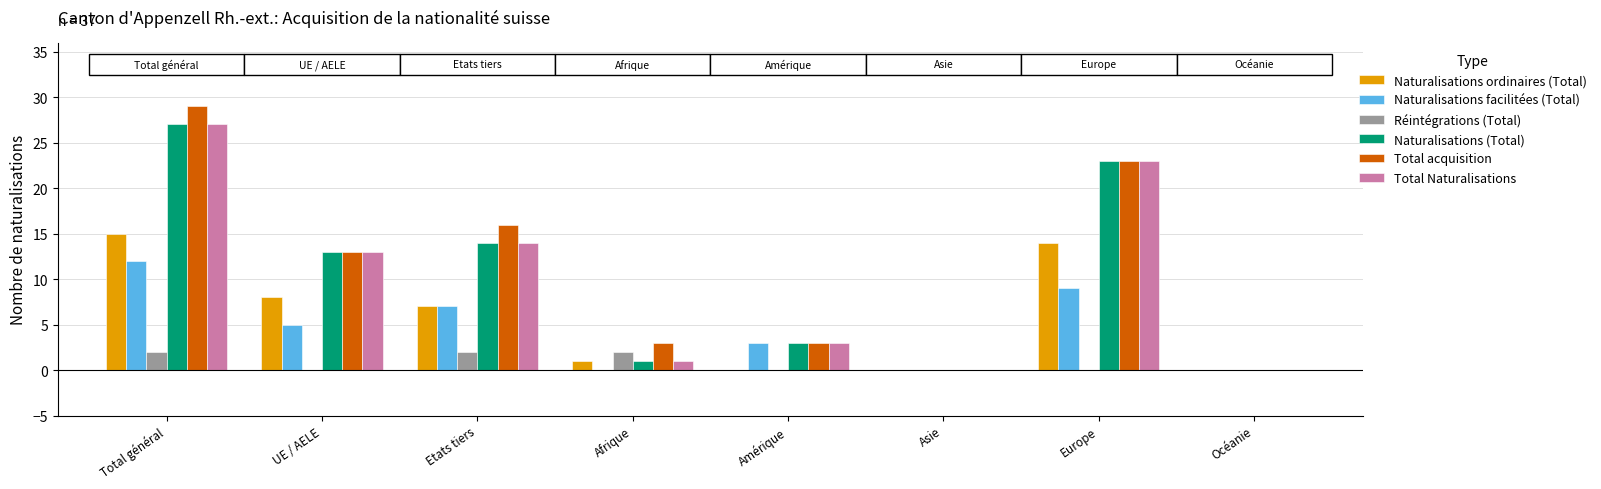

Which series has the largest total across all categories?

Total acquisition